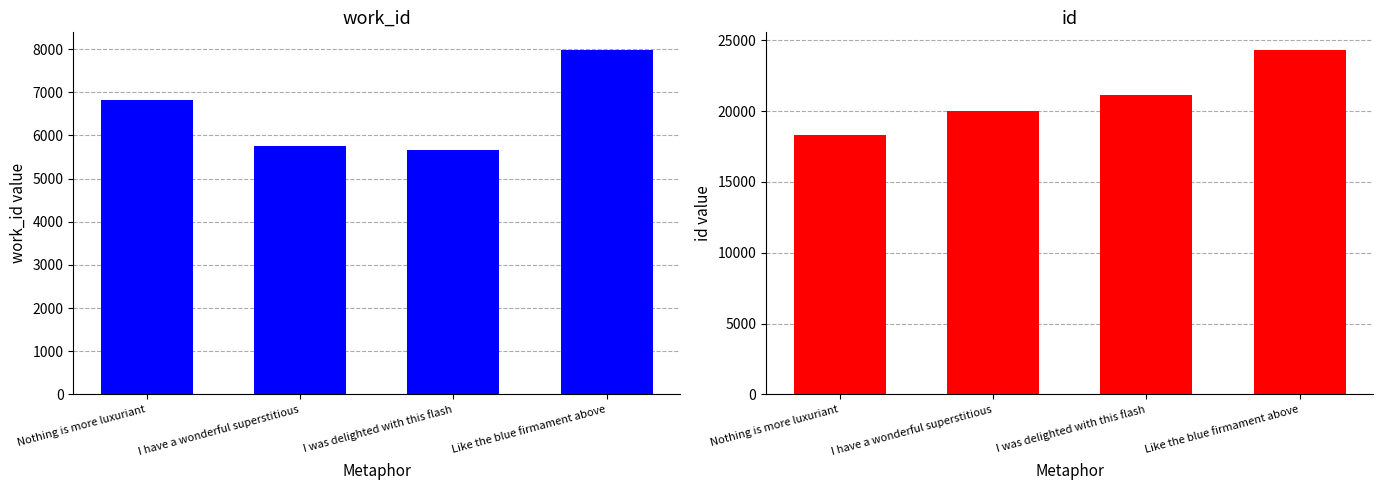

What is the value of the work_id bar at the 4th from the left?

7991